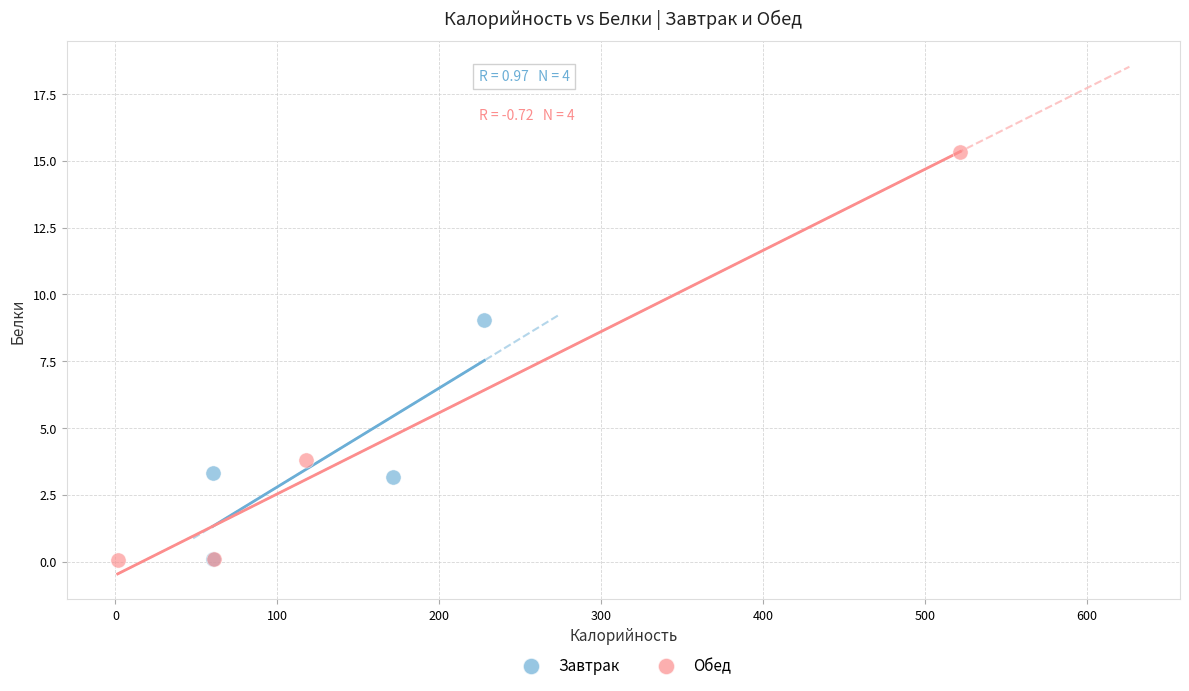

Which series reaches the maximum Y coordinate?

Обед